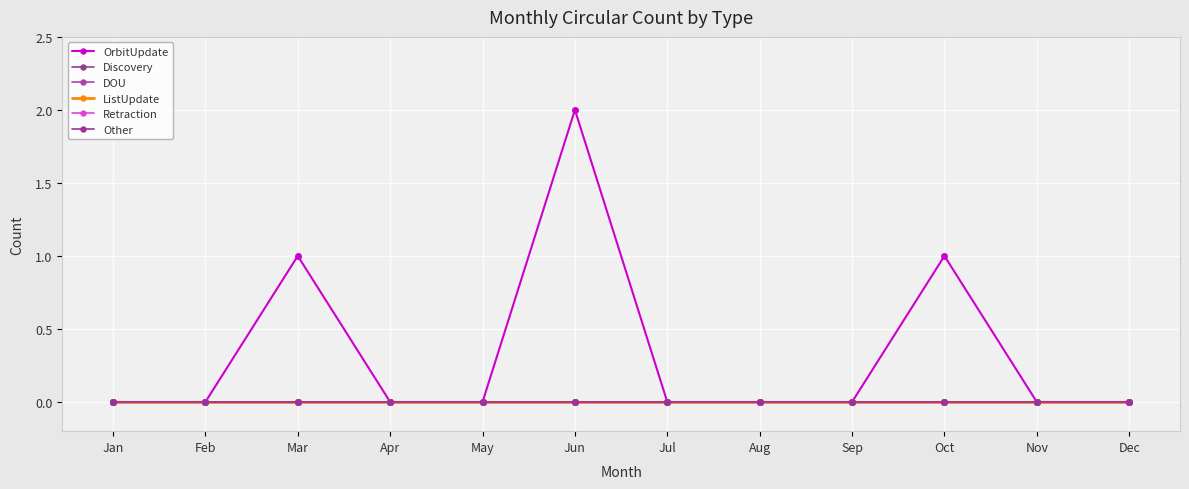

Does the chart display data point markers on the line(s)?

Yes